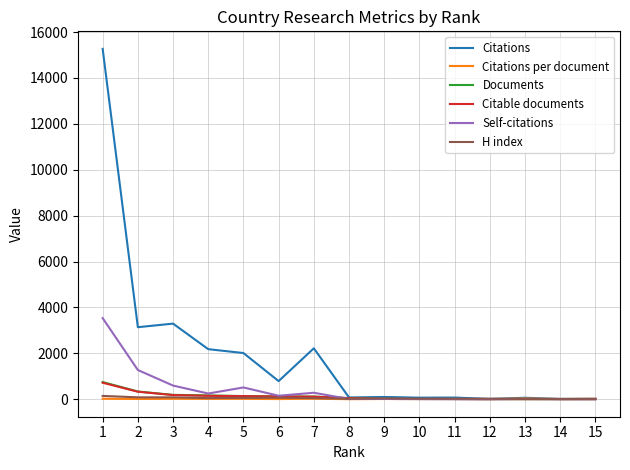

Which series has the largest total across all categories?

Citations